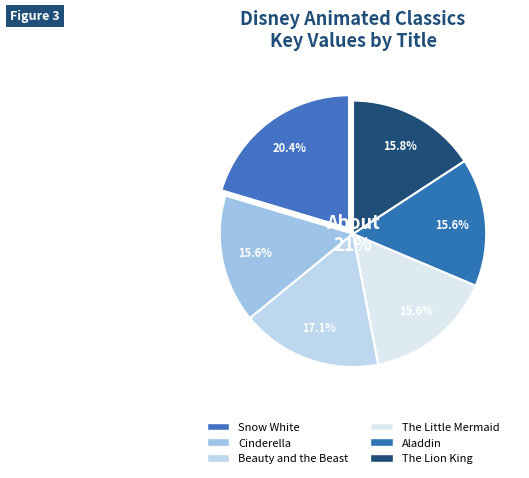

What is the smallest slice in the pie chart?

Cinderella